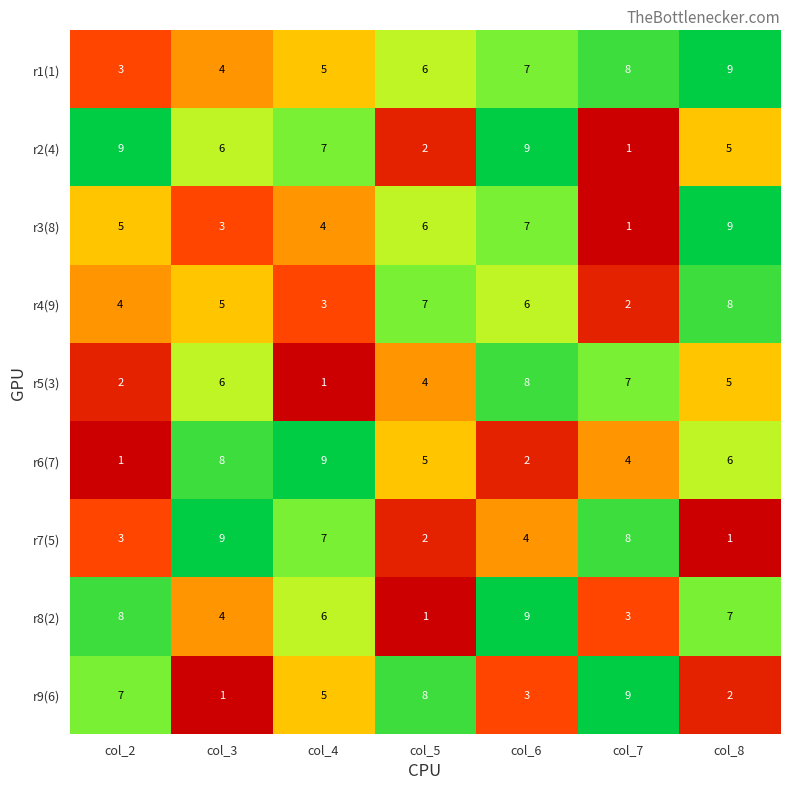

What is the difference between the maximum and second lowest values in the r8(2) series?

6